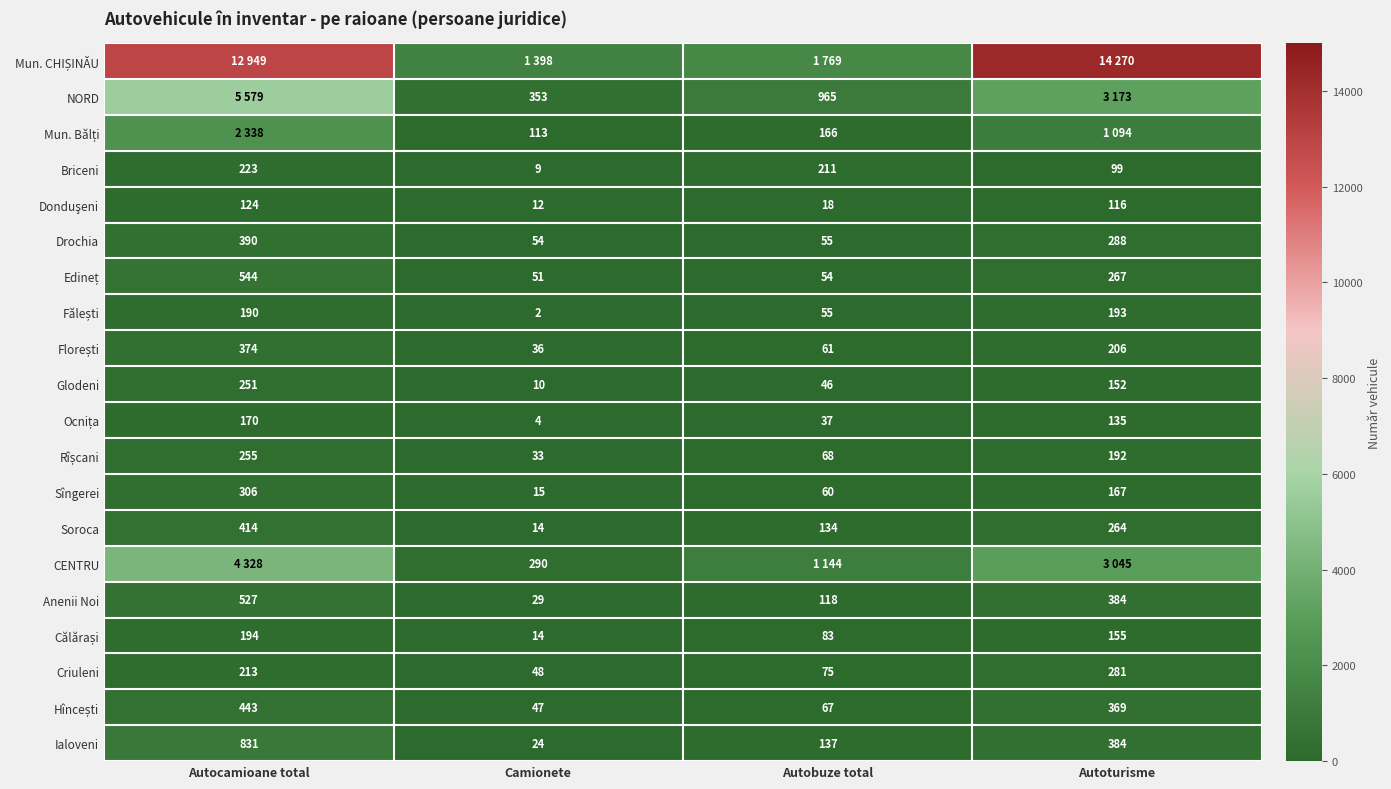

What is the sum of the Drochia values at Autoturisme and Camionete?

342